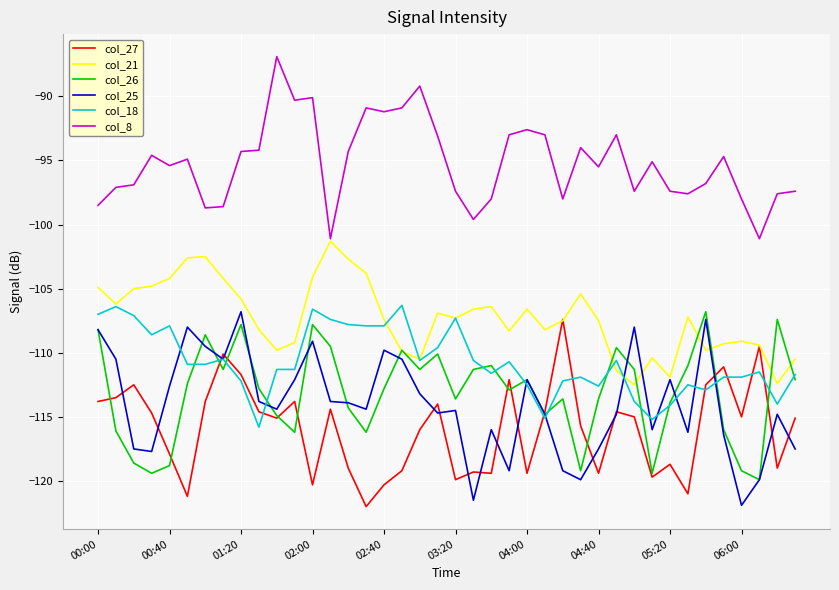

What is the minimum value shown in the chart?

-122.0